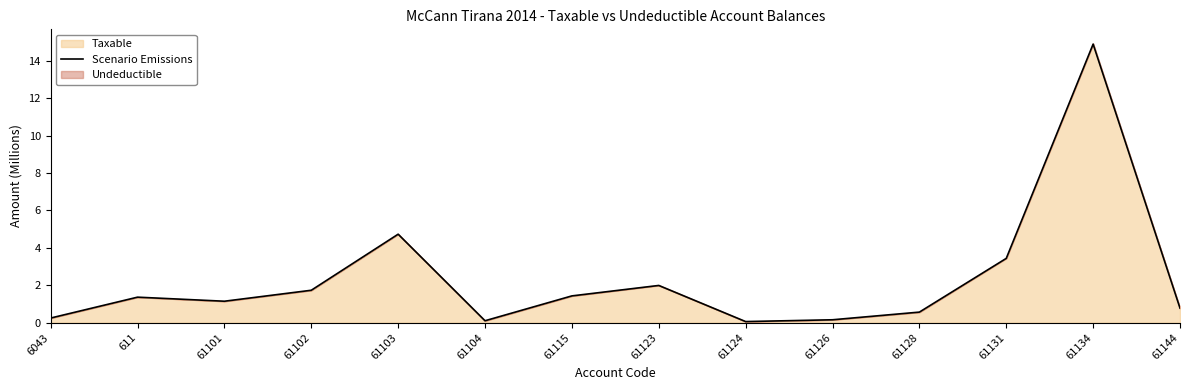

How many lines are shown in the chart?

1